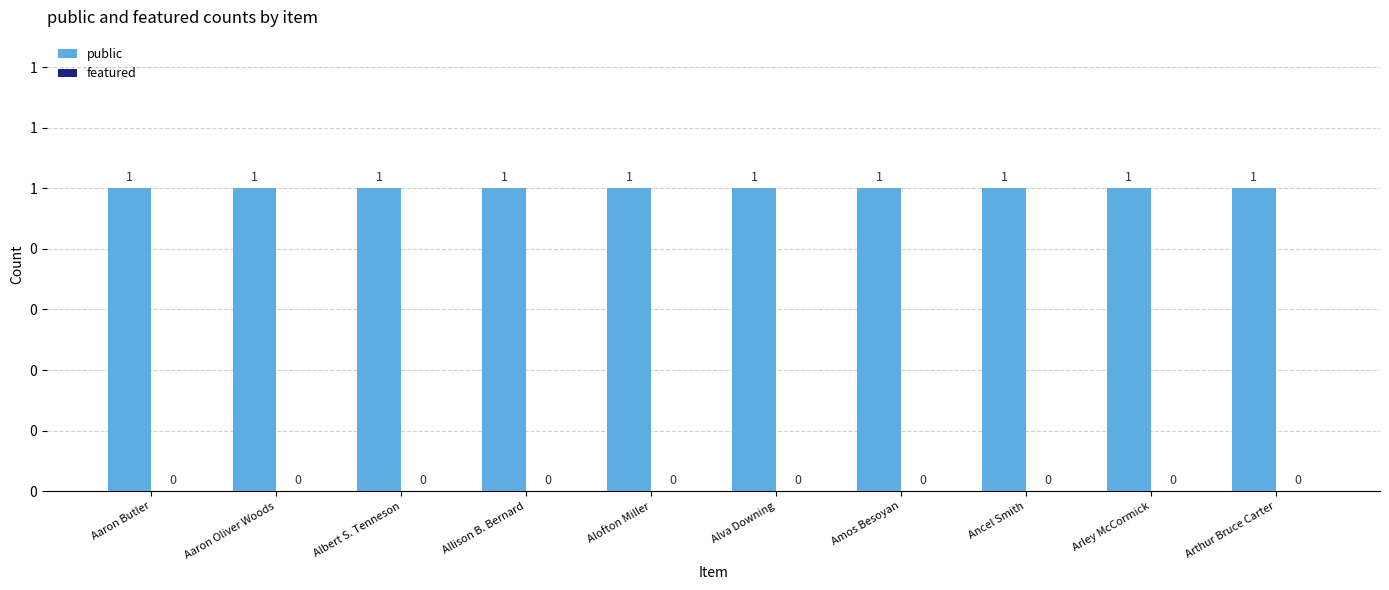

What position from the left is Allison B. Bernard?

4